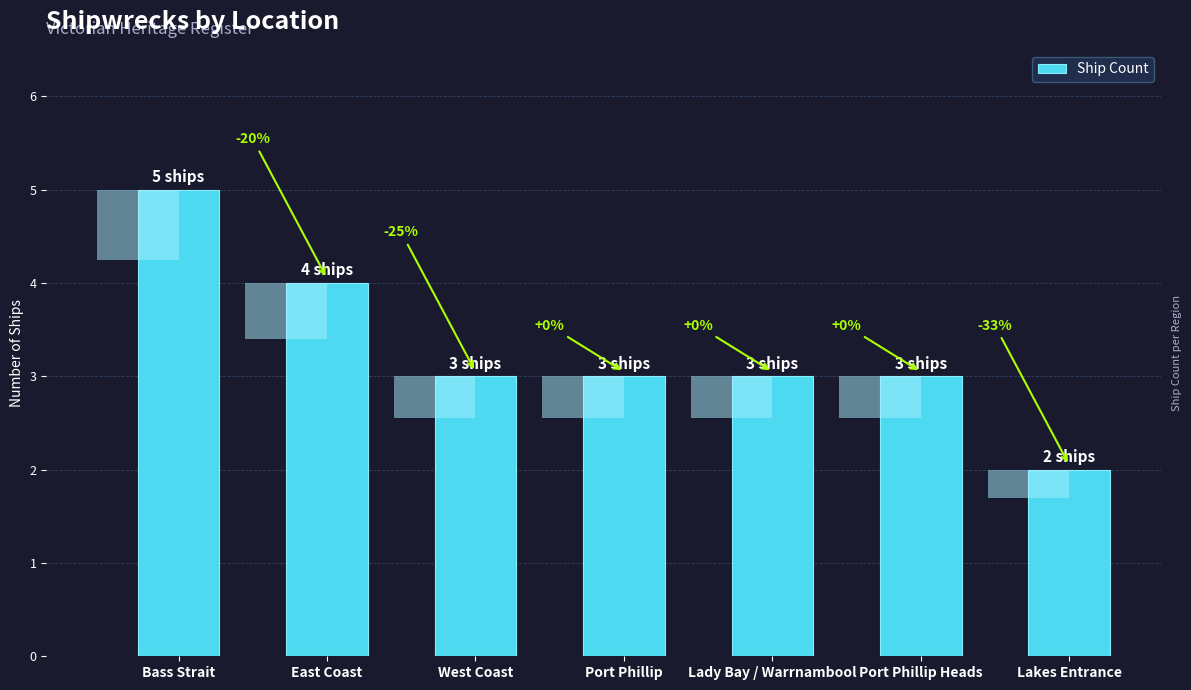

What is the label of the 7th bar from the left?

Lakes Entrance